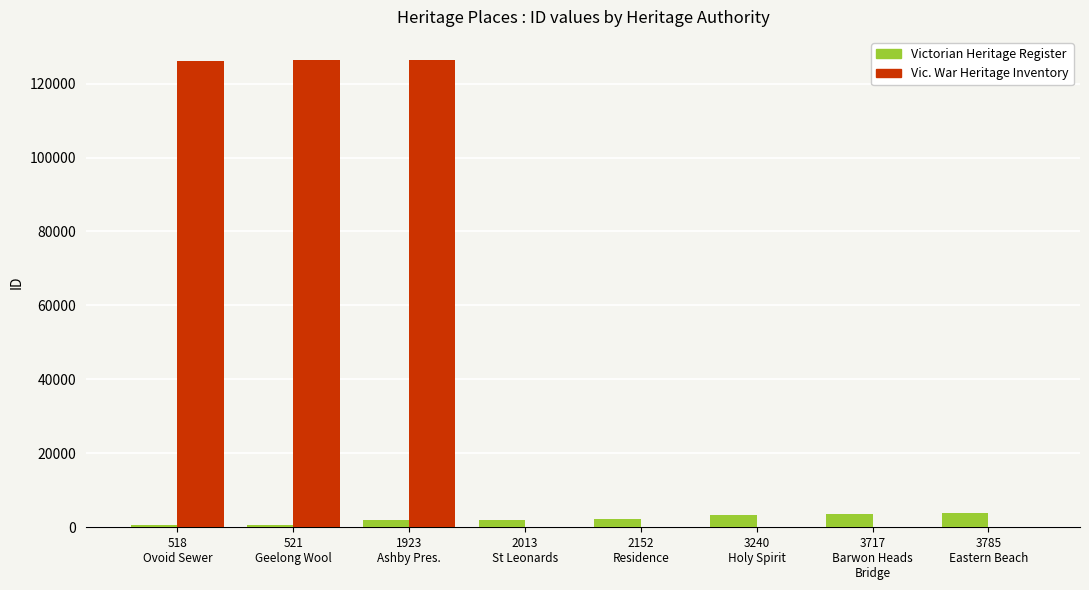

What is the maximum value shown in the chart?

126304